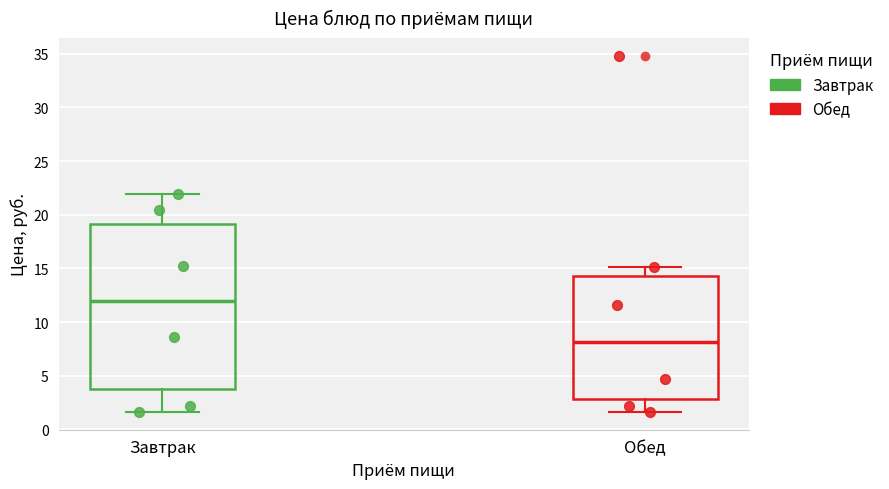

Which box is the tallest, from its lower edge to its upper edge?

Завтрак